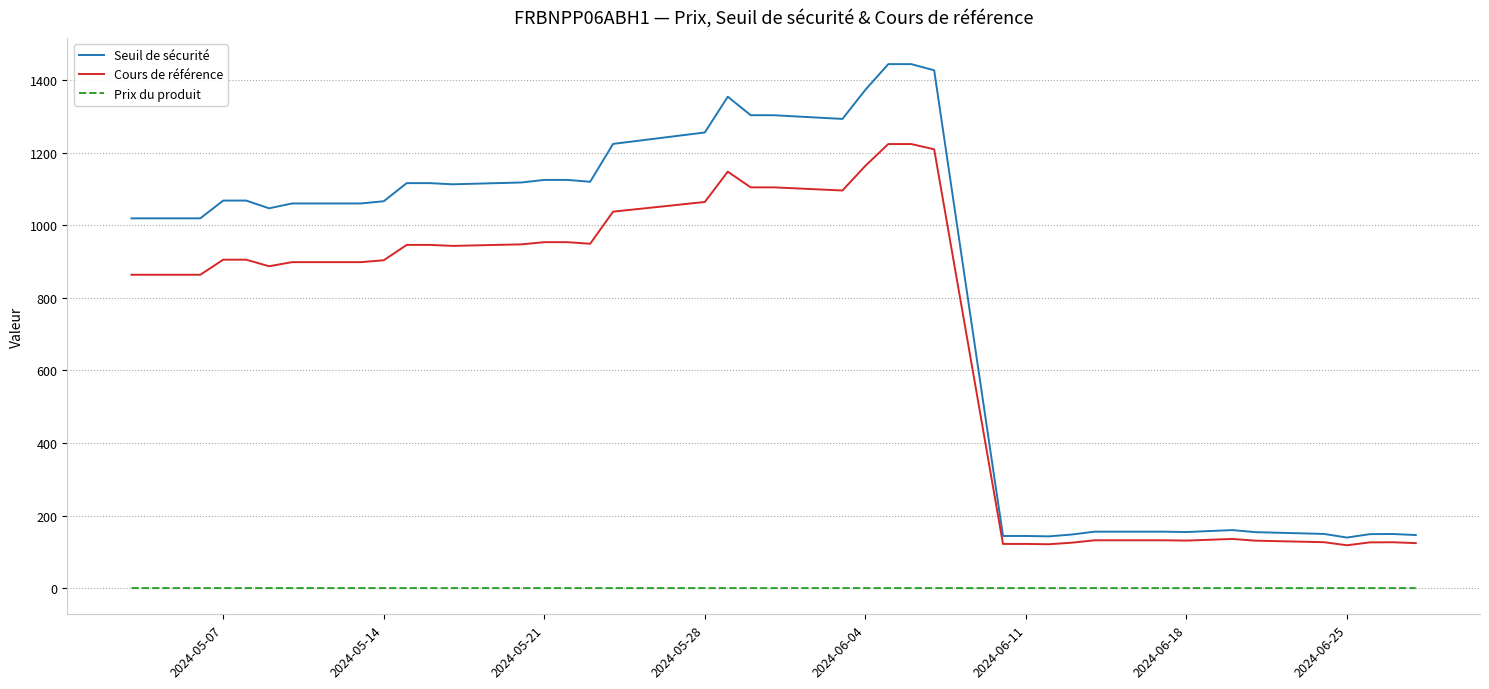

How many lines are shown in the chart?

3